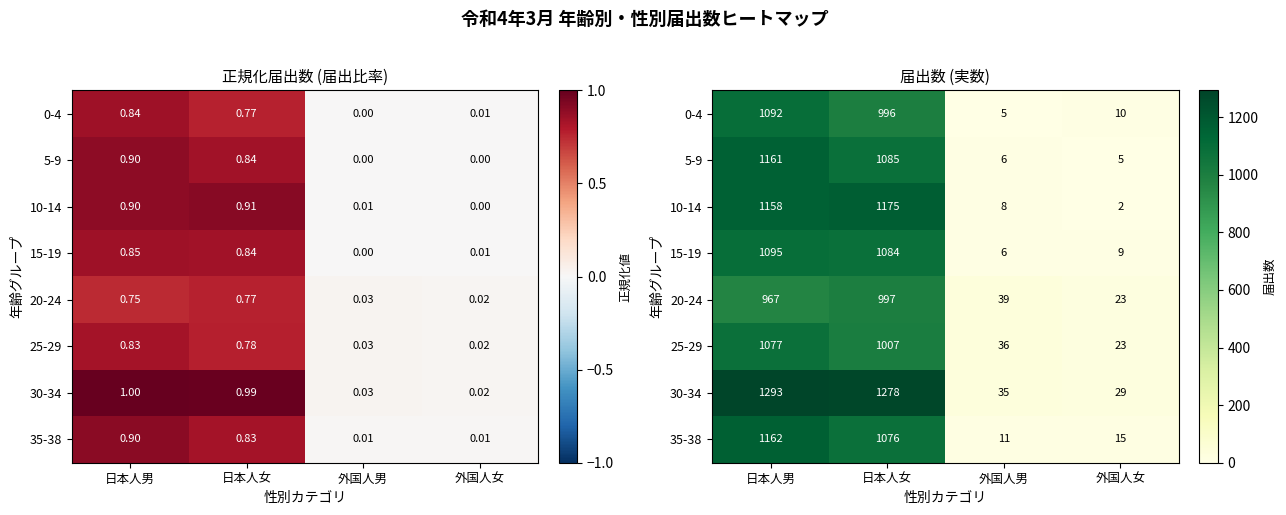

Which series has the widest spread of values?

30-34